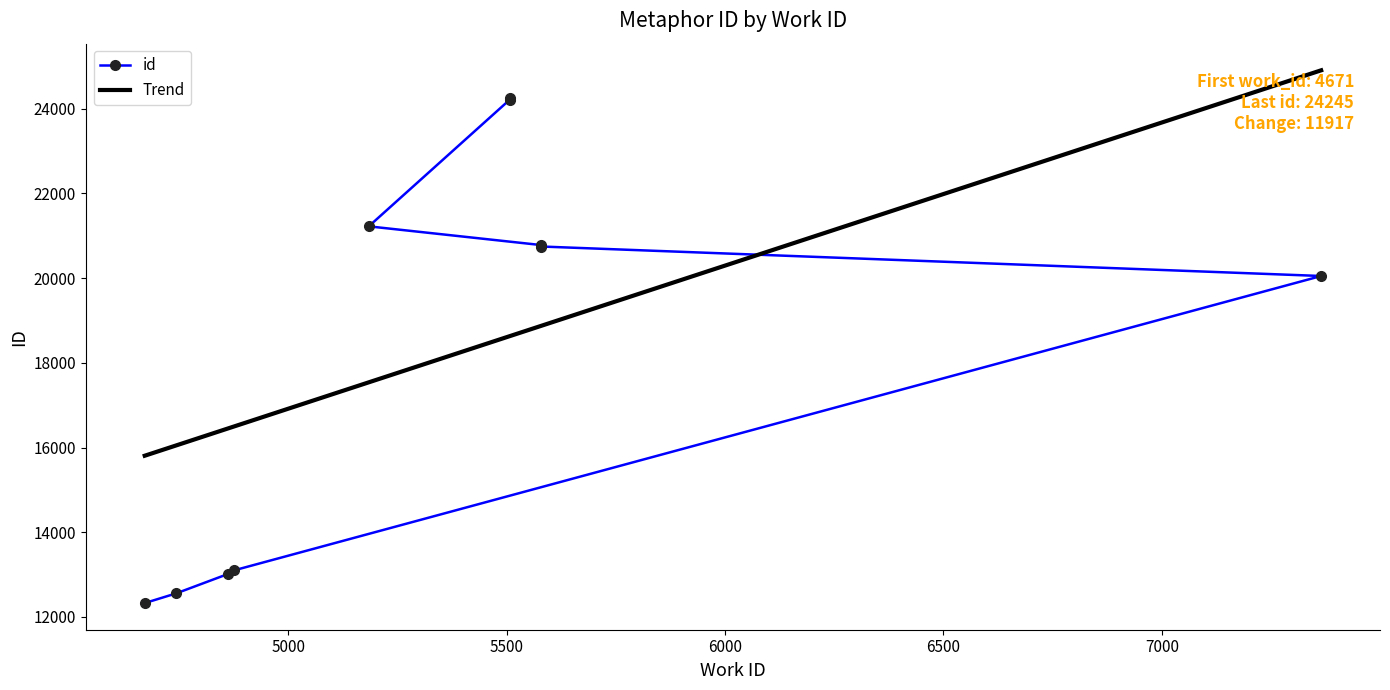

What is the label of the 5th point from the right?

5579